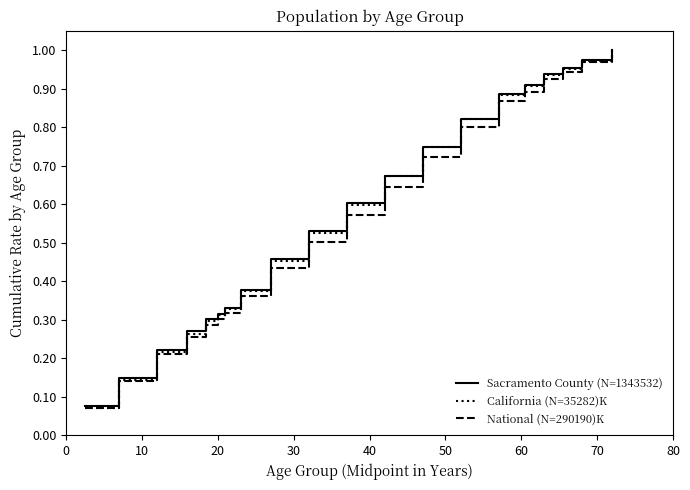

What is the smallest value displayed?

0.1